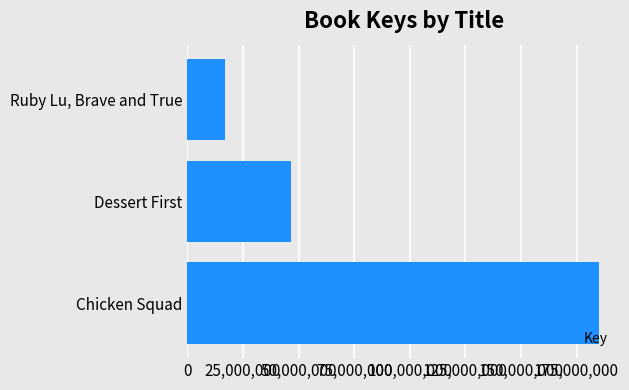

What is the difference between the maximum and second lowest values?

138663401